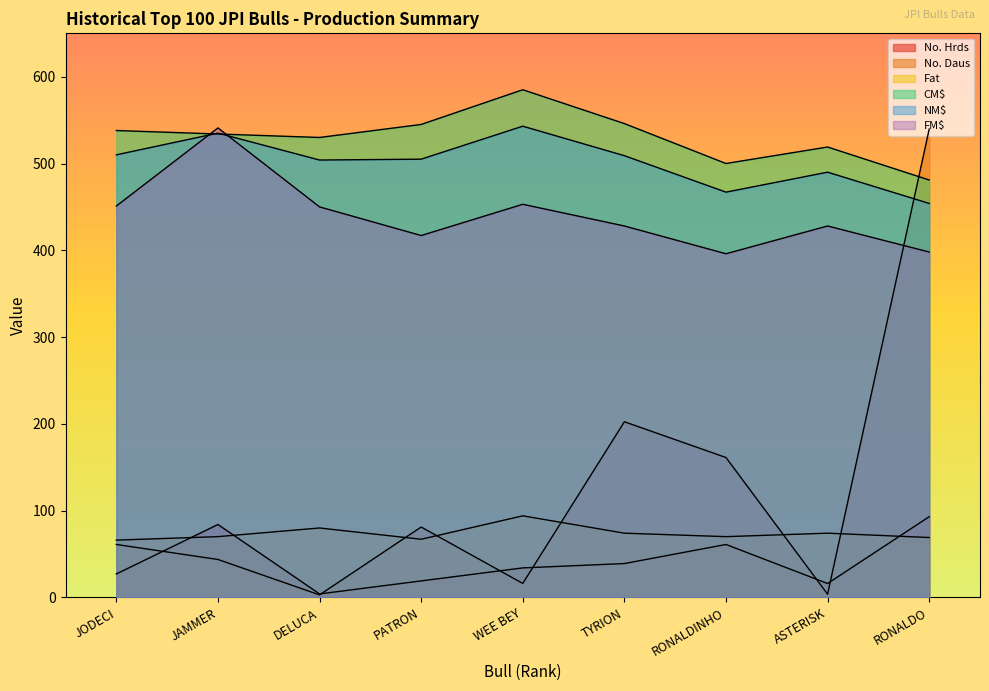

Reading left to right, list all the values displayed in this chart.

No. Hrds: JODECI=27.0	JAMMER=84.0	DELUCA=4.0	PATRON=19.0	WEE BEY=34.0	TYRION=39.0	RONALDINHO=61.0	ASTERISK=16.0	RONALDO=93.0
No. Daus: JODECI=61.0	JAMMER=43.7	DELUCA=2.9	PATRON=81.1	WEE BEY=16.1	TYRION=202.4	RONALDINHO=161.2	ASTERISK=3.7	RONALDO=539.6
Fat: JODECI=66.0	JAMMER=70.0	DELUCA=80.0	PATRON=67.0	WEE BEY=94.0	TYRION=74.0	RONALDINHO=70.0	ASTERISK=74.0	RONALDO=69.0
CM$: JODECI=538.0	JAMMER=534.0	DELUCA=530.0	PATRON=545.0	WEE BEY=585.0	TYRION=546.0	RONALDINHO=500.0	ASTERISK=519.0	RONALDO=481.0
NM$: JODECI=510.0	JAMMER=535.0	DELUCA=504.0	PATRON=505.0	WEE BEY=543.0	TYRION=509.0	RONALDINHO=467.0	ASTERISK=490.0	RONALDO=454.0
FM$: JODECI=451.0	JAMMER=541.0	DELUCA=450.0	PATRON=417.0	WEE BEY=453.0	TYRION=428.0	RONALDINHO=396.0	ASTERISK=428.0	RONALDO=398.0